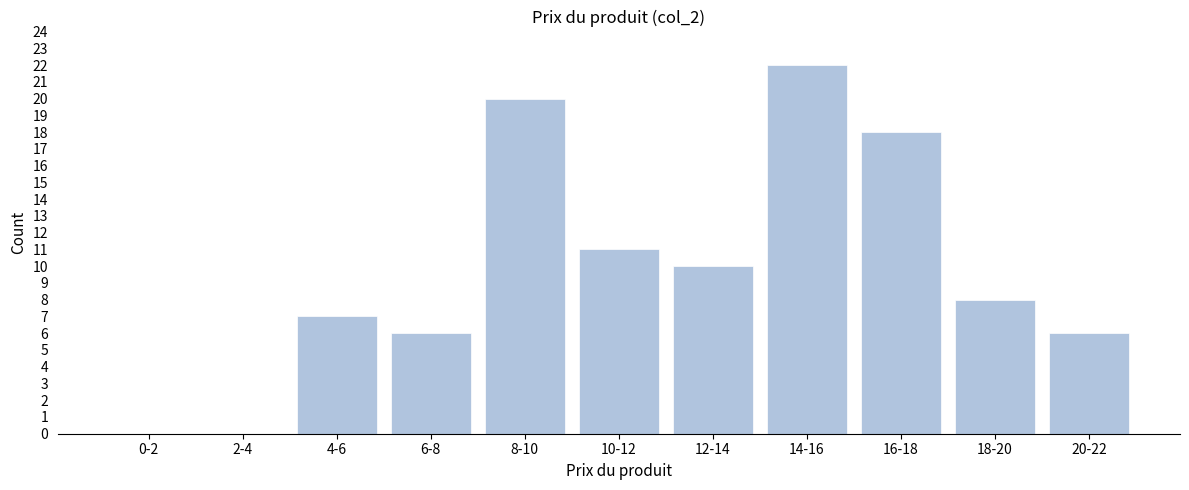

Reading left to right, extract all data points from this chart.

0-2=0	2-4=0	4-6=7	6-8=6	8-10=20	10-12=11	12-14=10	14-16=22	16-18=18	18-20=8	20-22=6